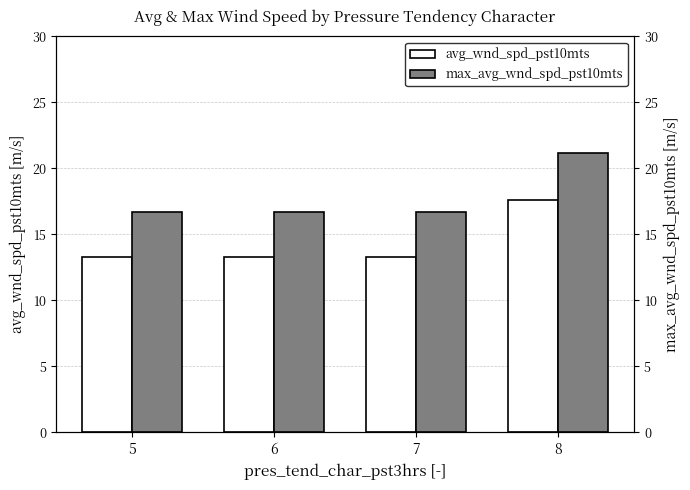

Is the value of avg_wnd_spd_pst10mts at 6 greater than the value of max_avg_wnd_spd_pst10mts at 8?

No